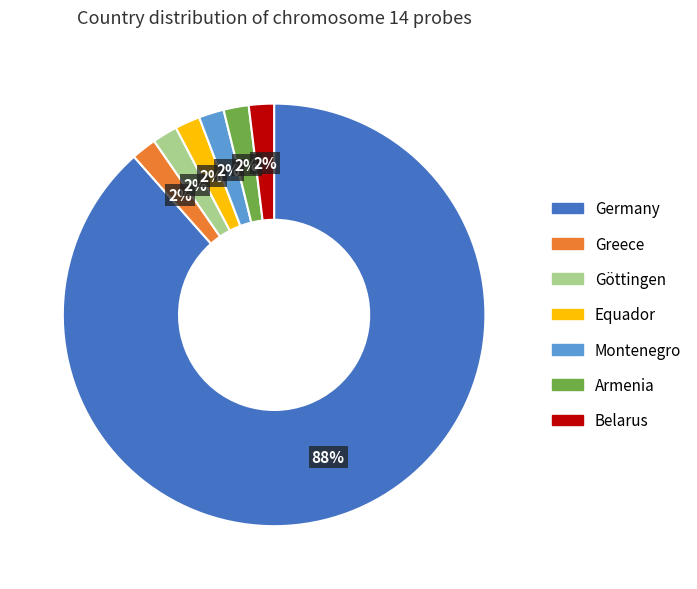

Which has a higher value, Equador or Germany?

Germany